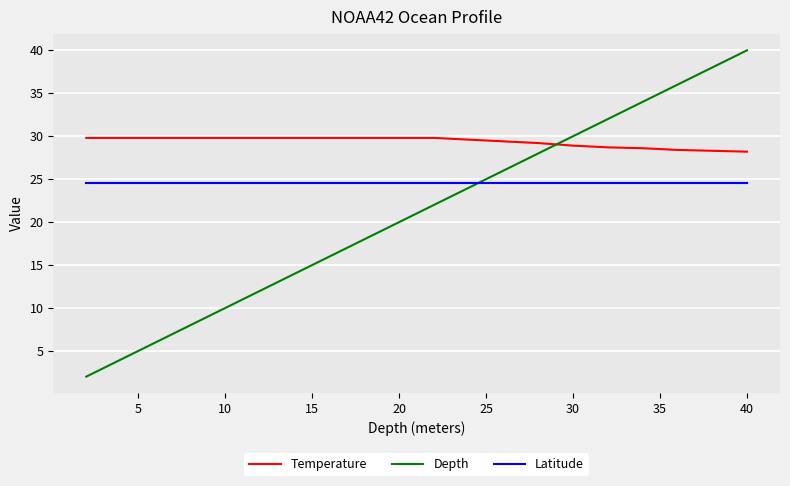

List the series in order of their peak value, highest first.

Depth, Temperature, Latitude